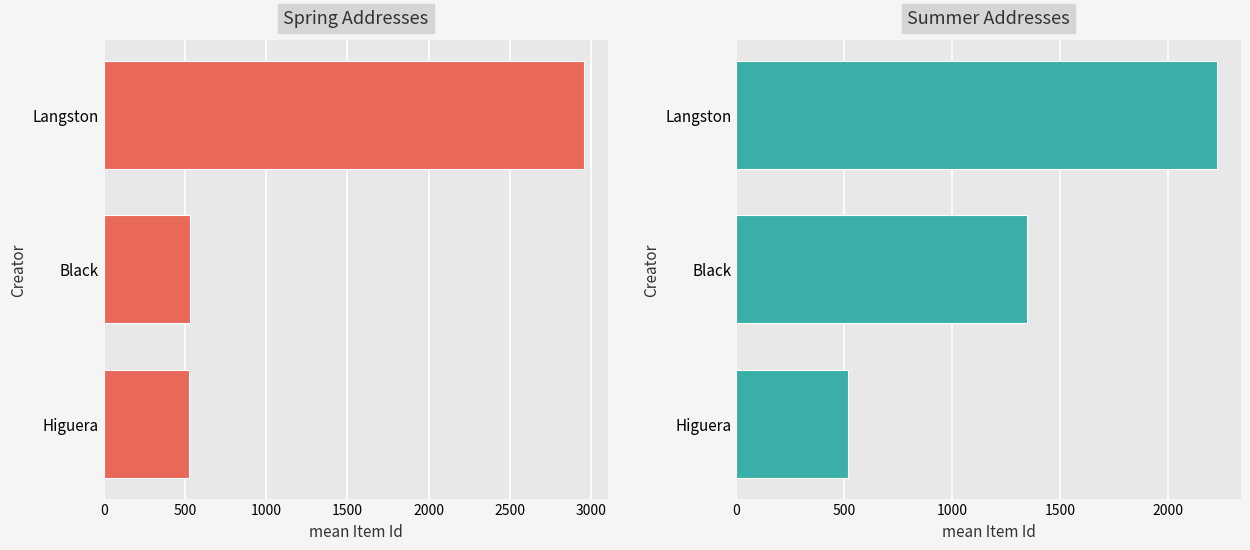

What is the average value of the Spring Convocation Addresses series?

1336.6